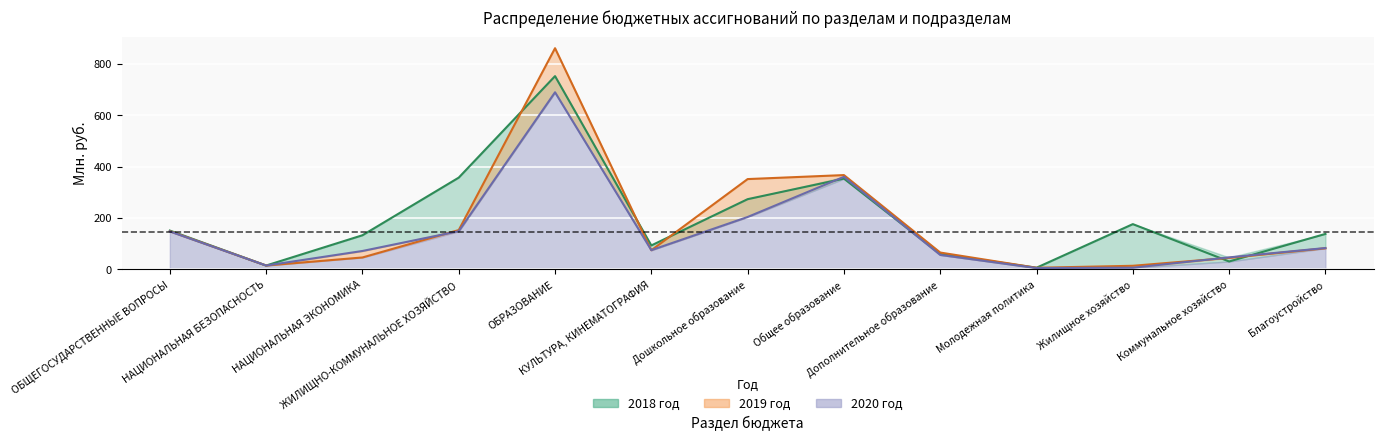

Read the 2020 год value at Молодежная политика.

5.1